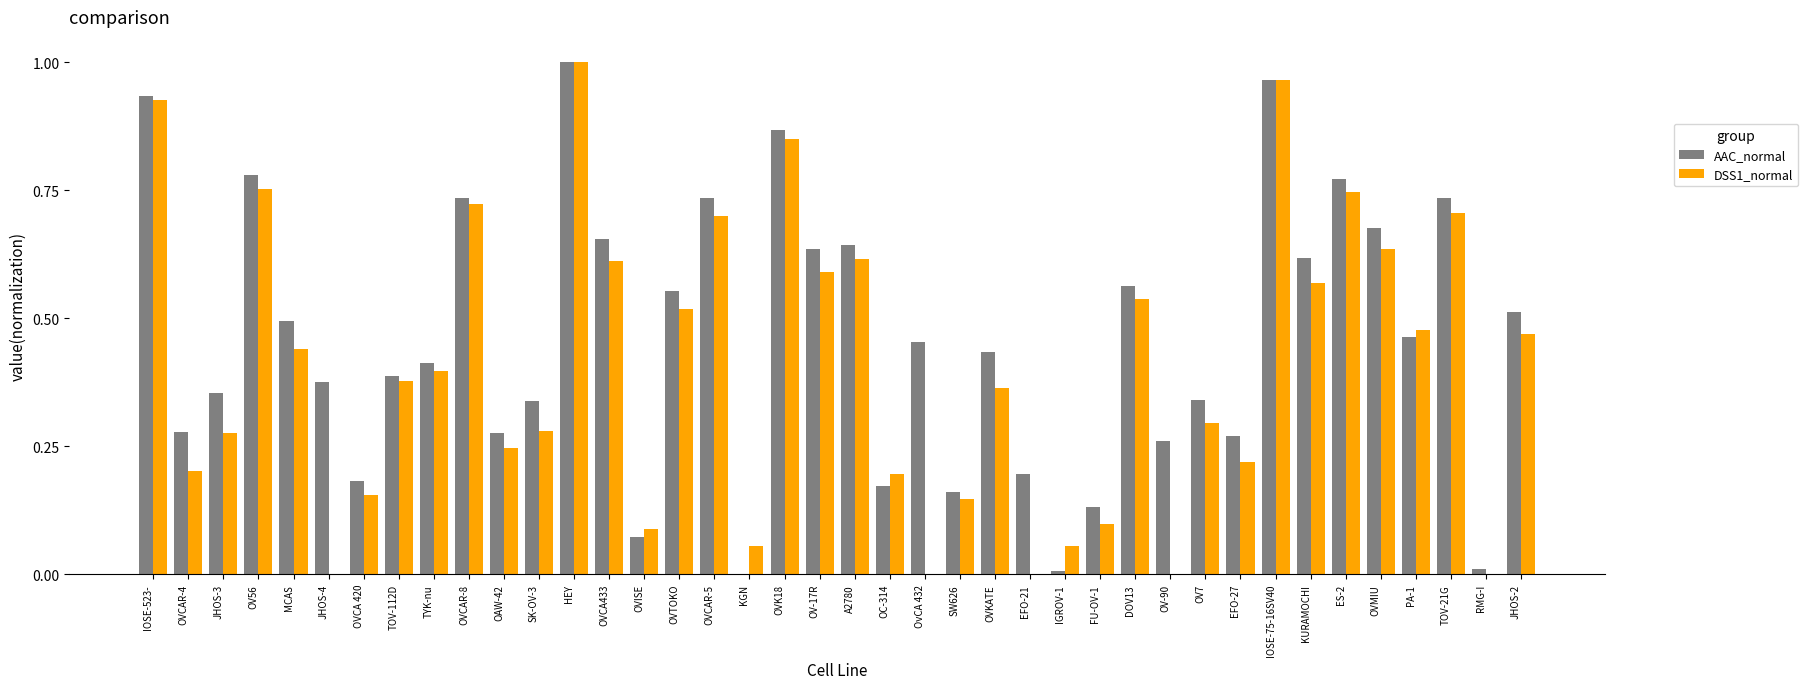

The DSS1_normal series shows 0.0 at EFO-21. True or false?

True